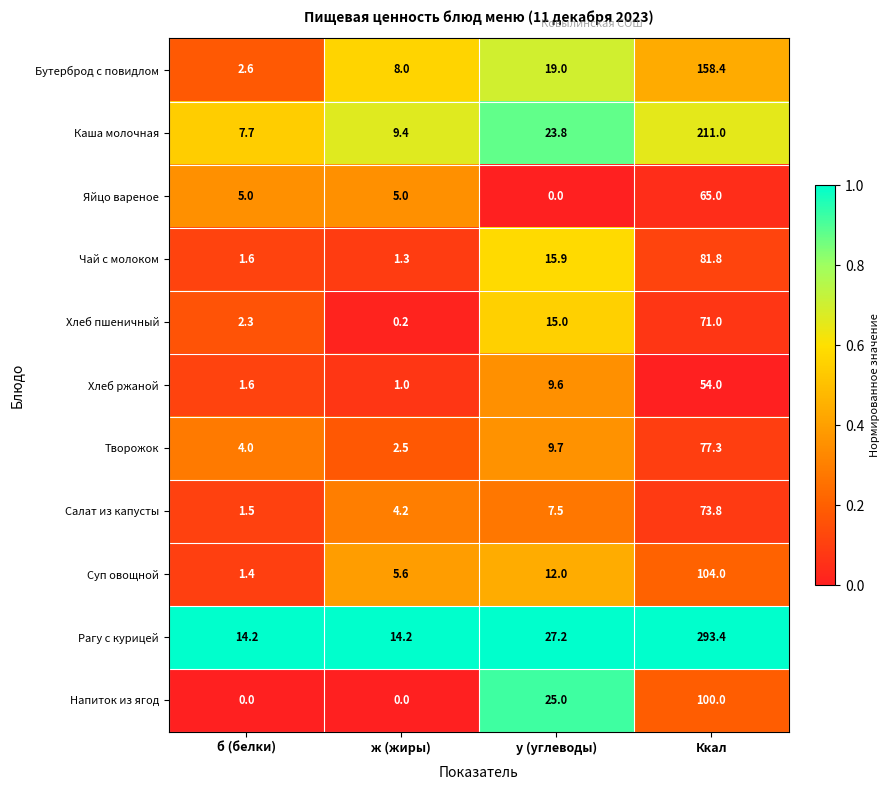

Which series has the widest spread of values?

Рагу с курицей